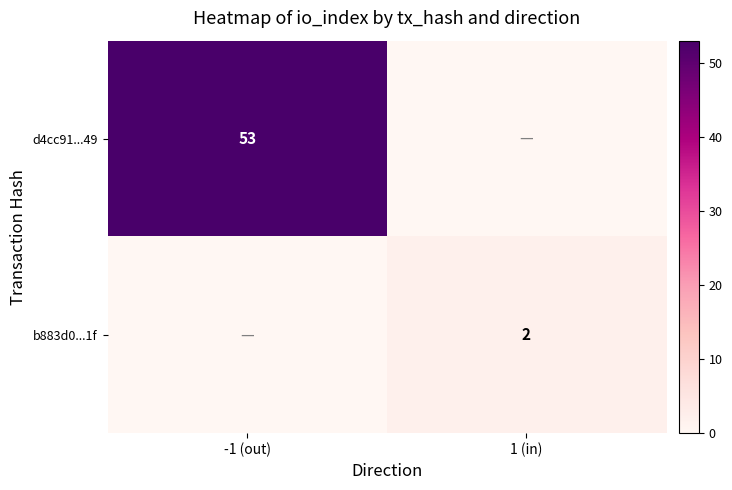

Is it true that d4cc91...49 equals 53 at -1 (out)?

True